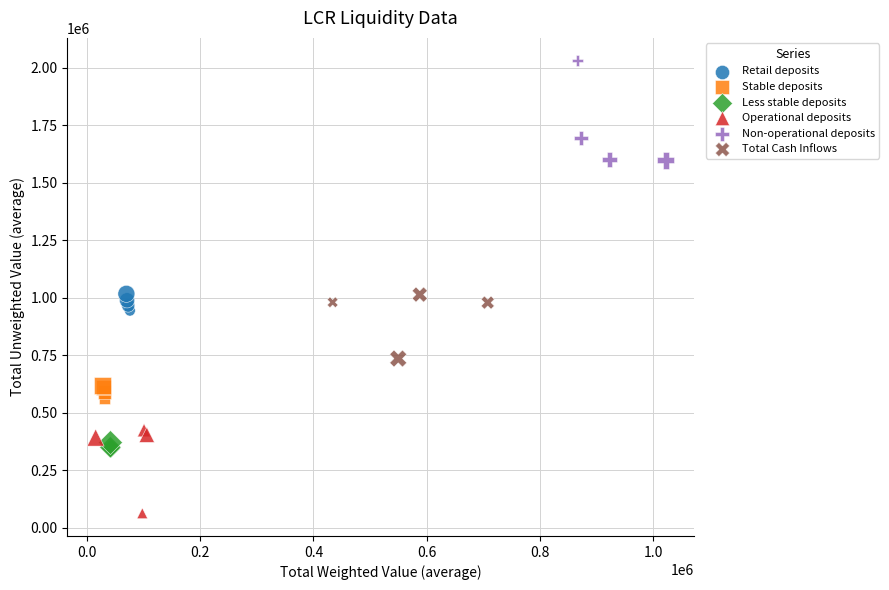

Which series reaches the maximum Y coordinate?

Non-operational deposits